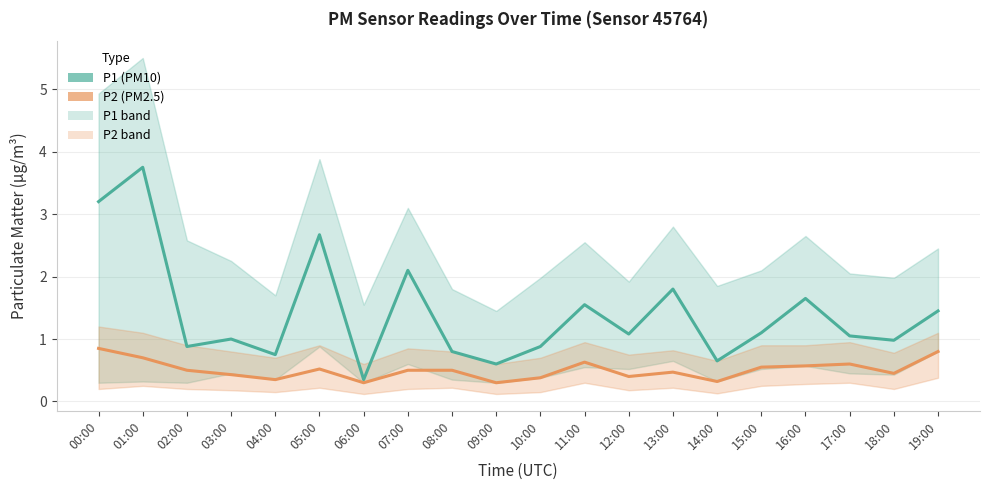

What is the difference between the highest and lowest values at 18:00?

0.5